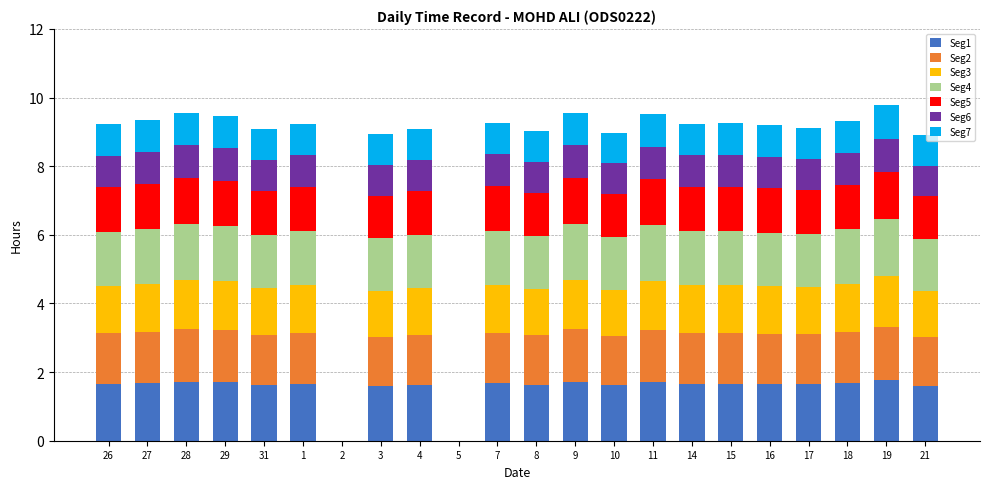

The value of Seg1 at 26 is 1.7. True or false?

True